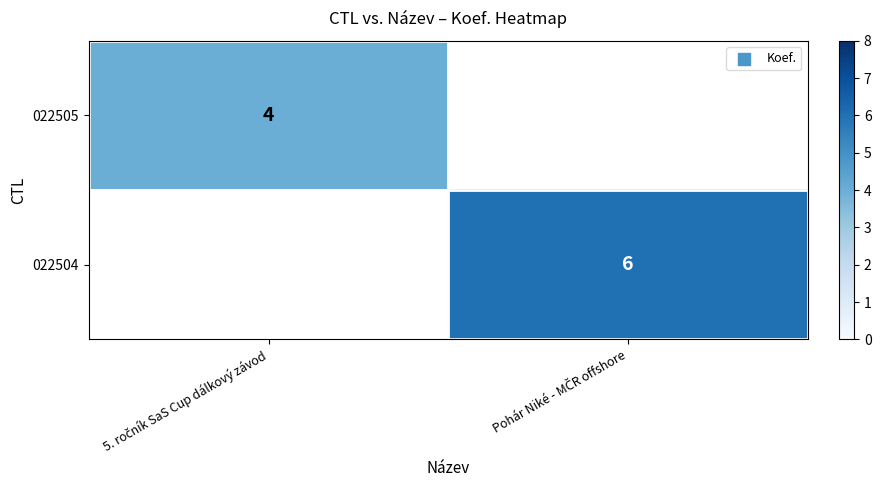

Which category has the lowest value in the 022505 series?

5. ročník SaS Cup dálkový závod